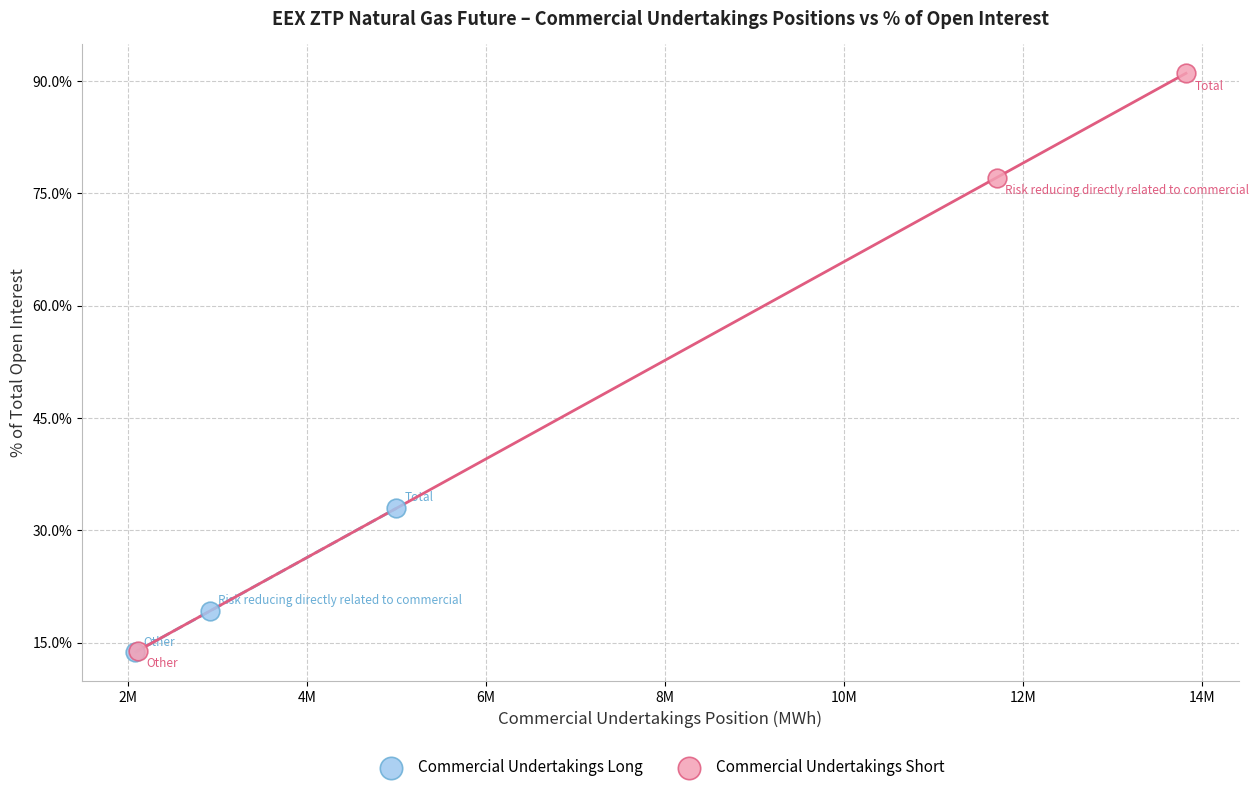

Which series has the largest Y range (max minus min)?

Commercial Undertakings Short